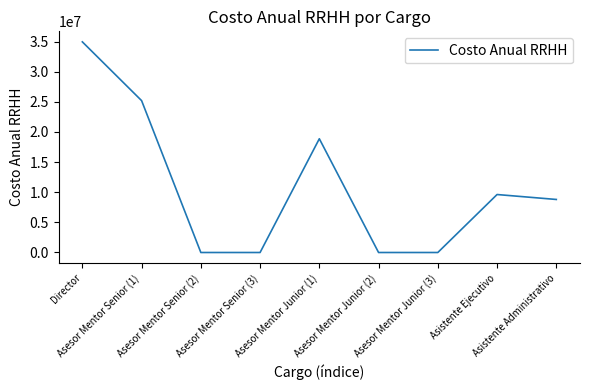

What is the average value?

10826144.7